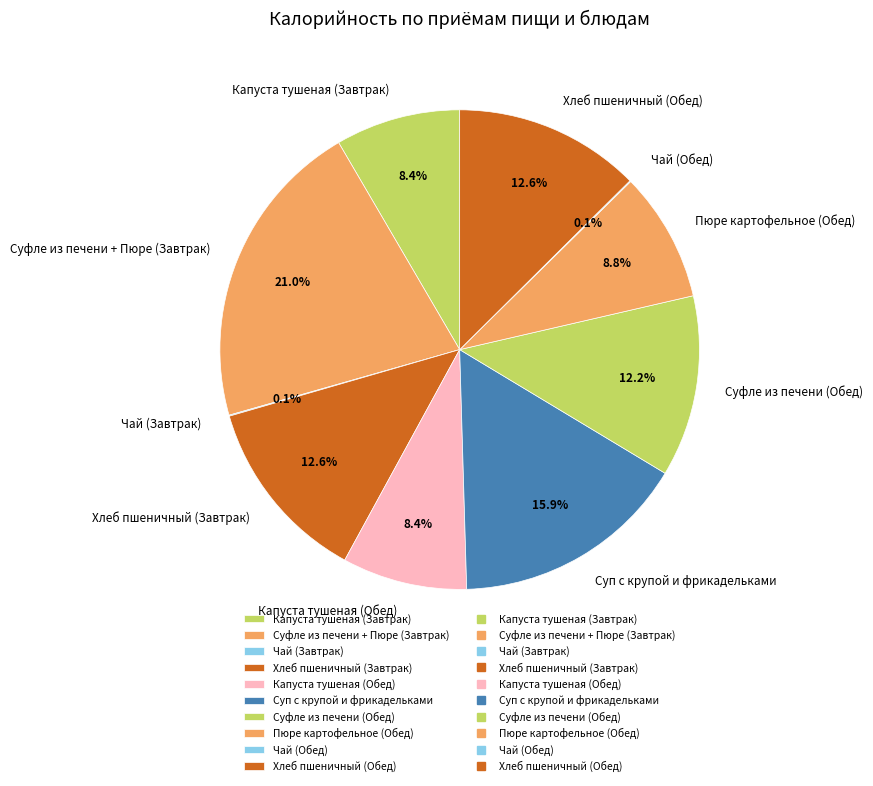

What is the largest slice in the pie chart?

Суфле из печени + Пюре (Завтрак)